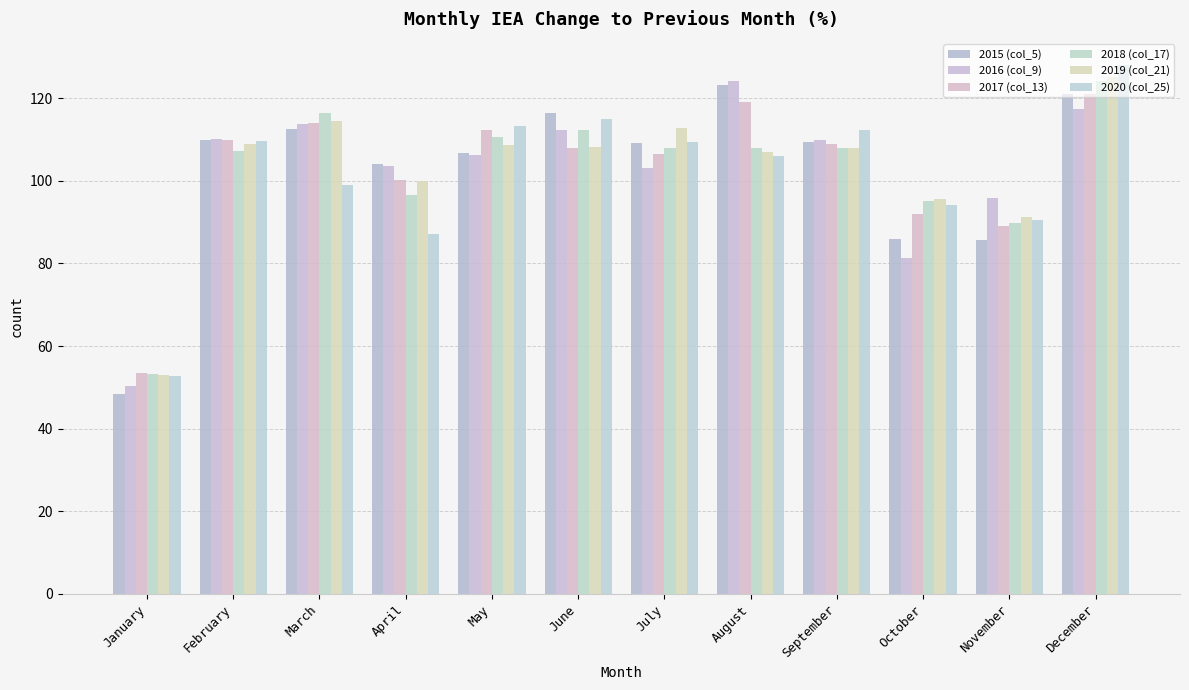

What is the sum of the 2015 (col_5) values at November and June?

201.9